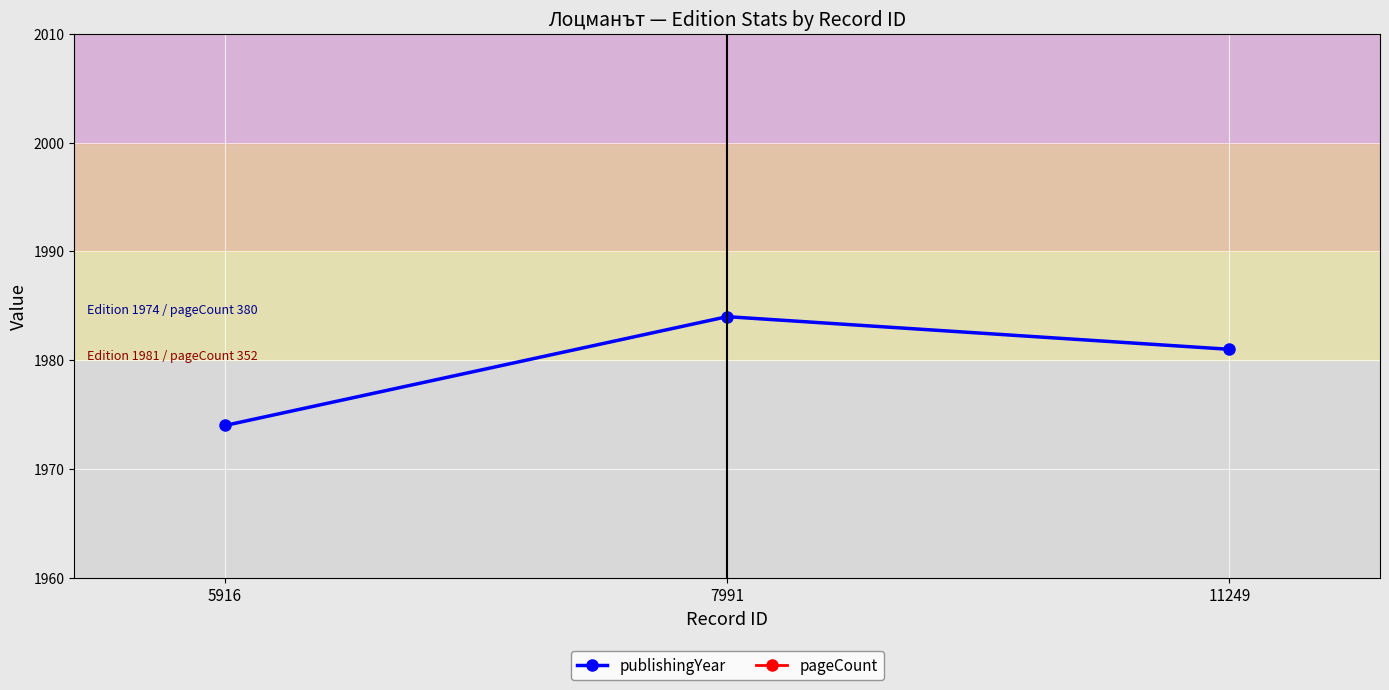

What is the maximum value shown in the chart?

1984